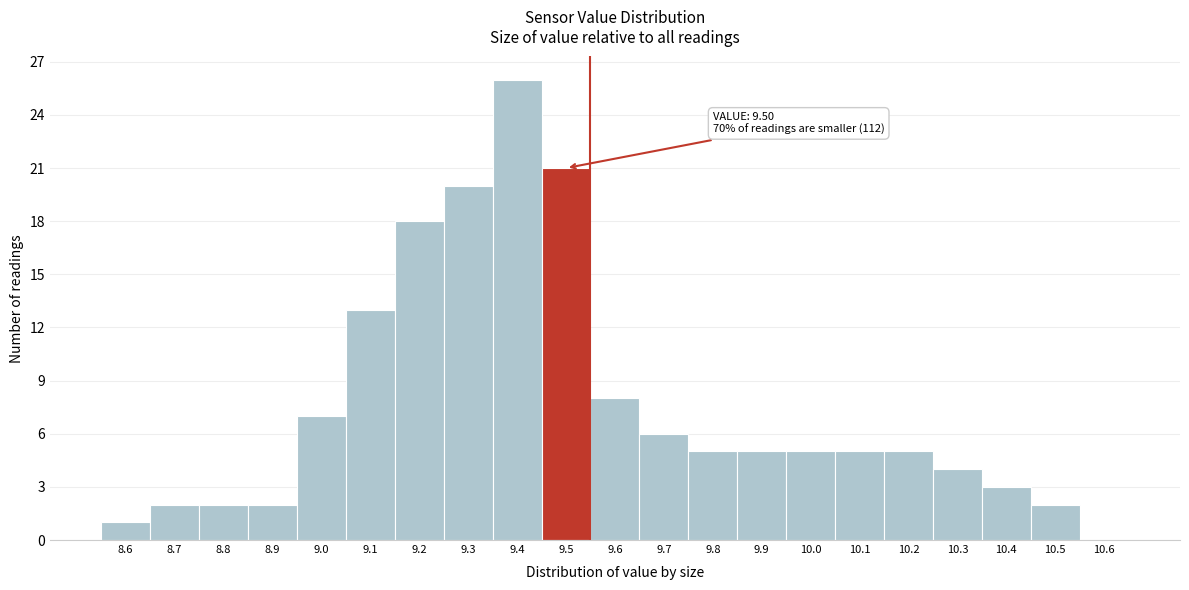

Over which range of the x-axis is the bar tallest?

9.35 to 9.45